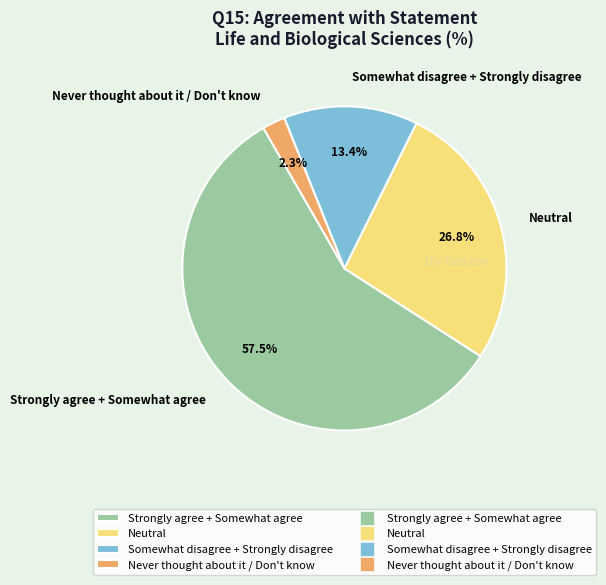

Which slice is the smallest?

Never thought about it / Don't know